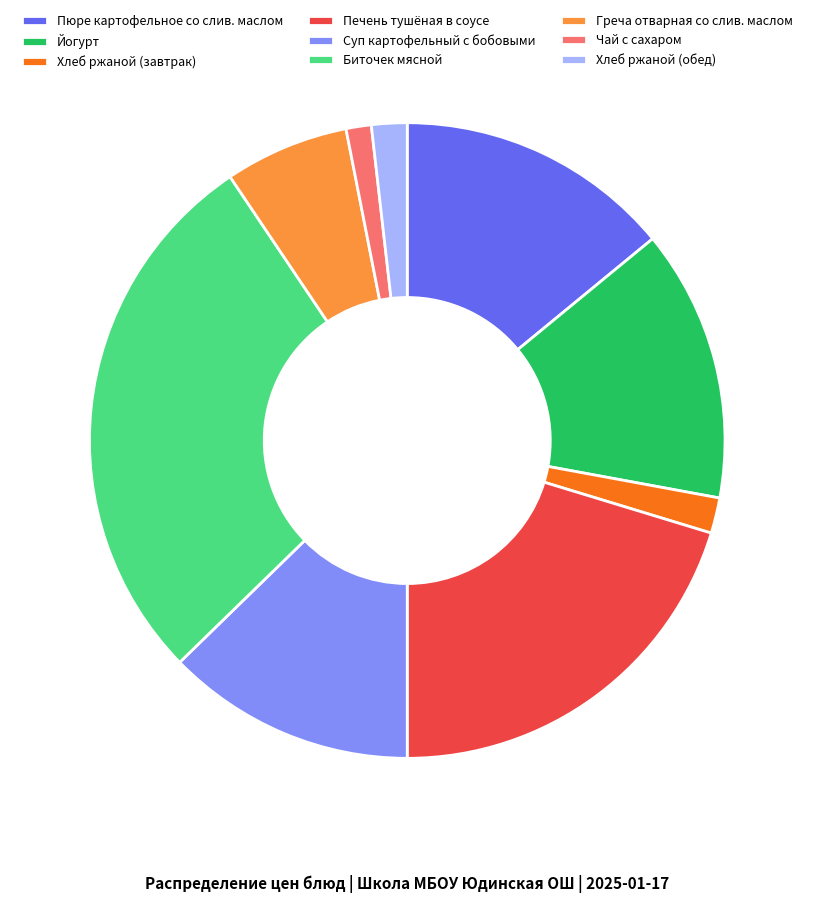

Is there any slice that represents more than half of the pie?

No